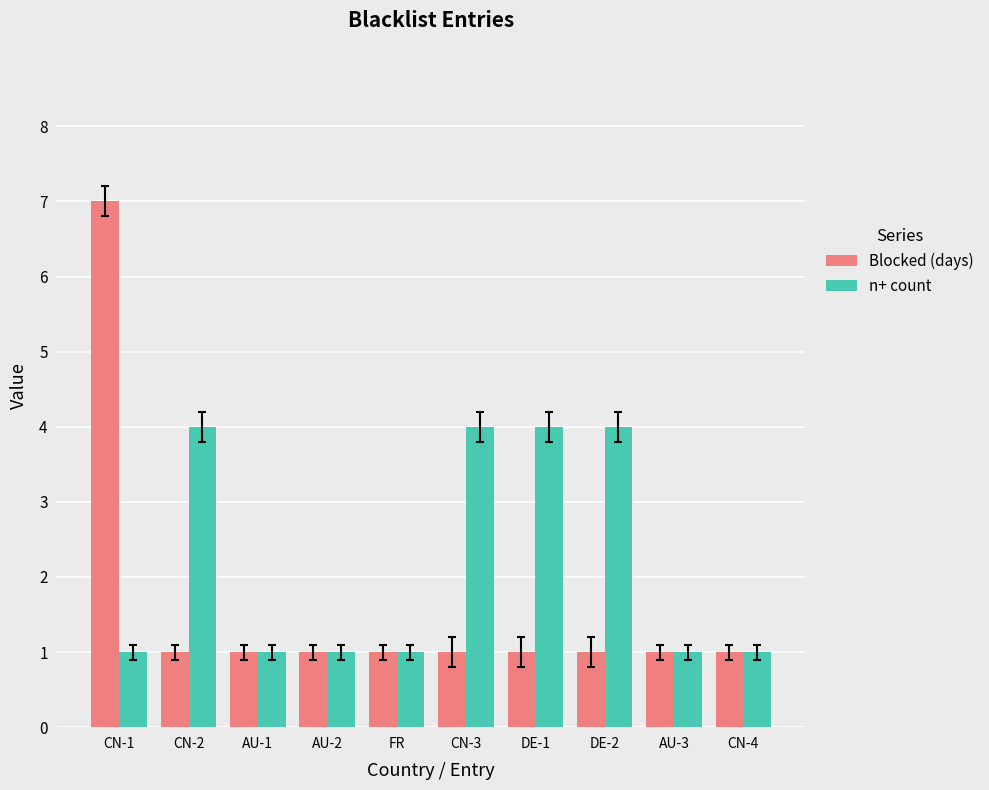

How many groups of bars are there?

10